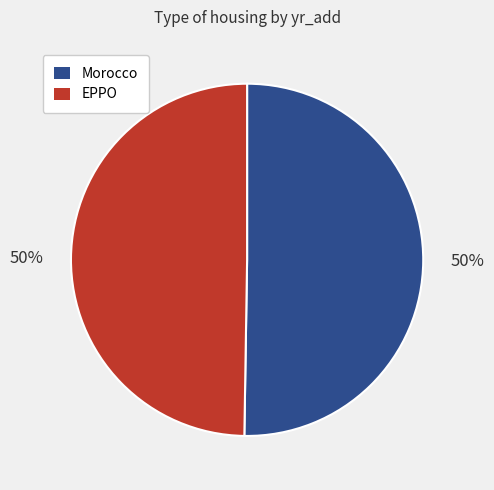

The EPPO slice represents 50% of the pie. True or false?

True